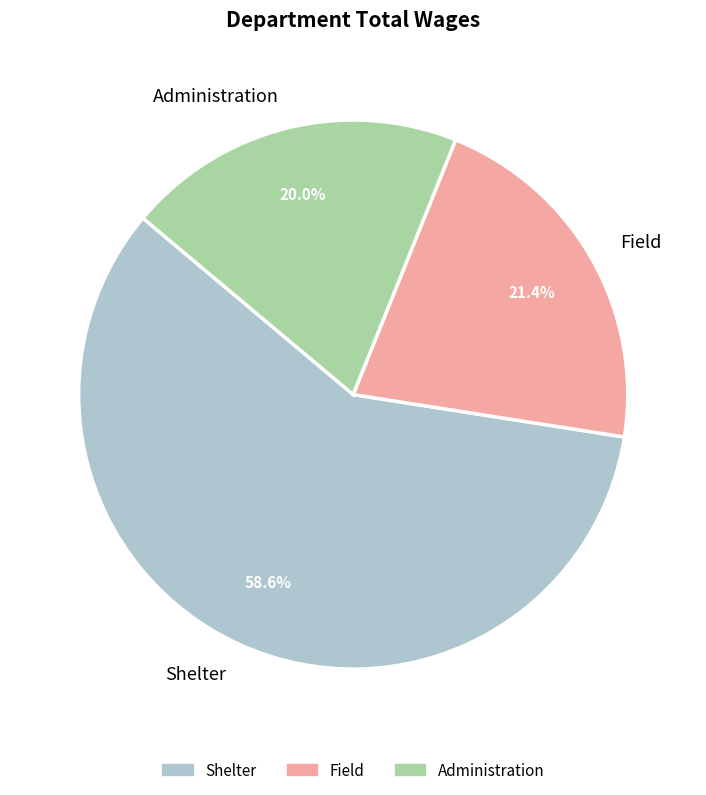

The Field slice represents 12% of the pie. True or false?

False